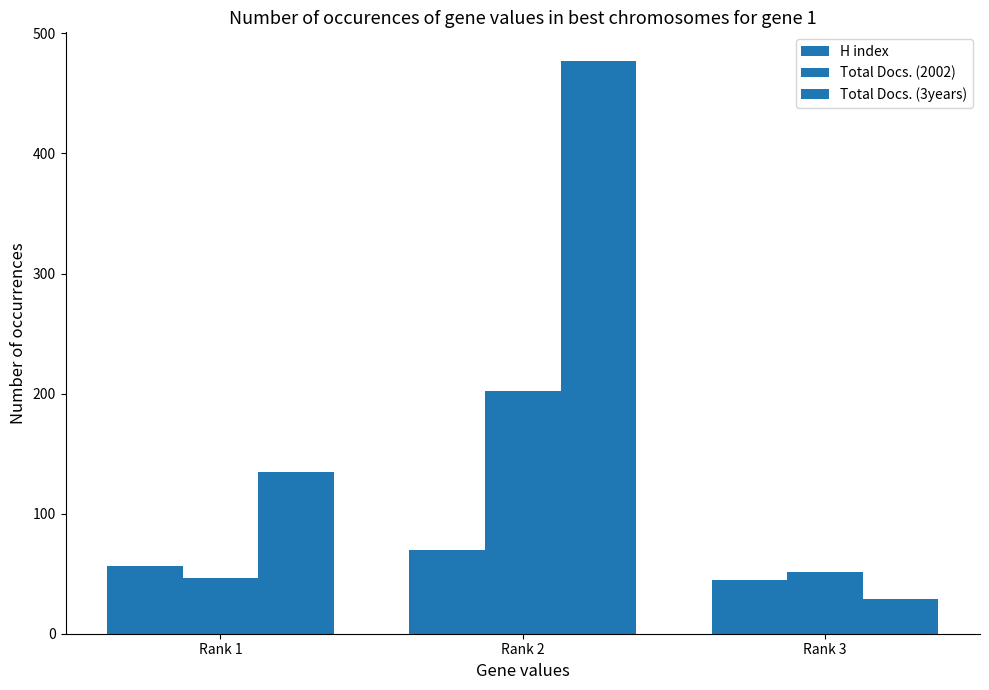

Reading right to left, list all the values displayed in this chart.

H index: Rank 3=45	Rank 2=70	Rank 1=56
Total Docs. (2002): Rank 3=51	Rank 2=202	Rank 1=46
Total Docs. (3years): Rank 3=29	Rank 2=477	Rank 1=135